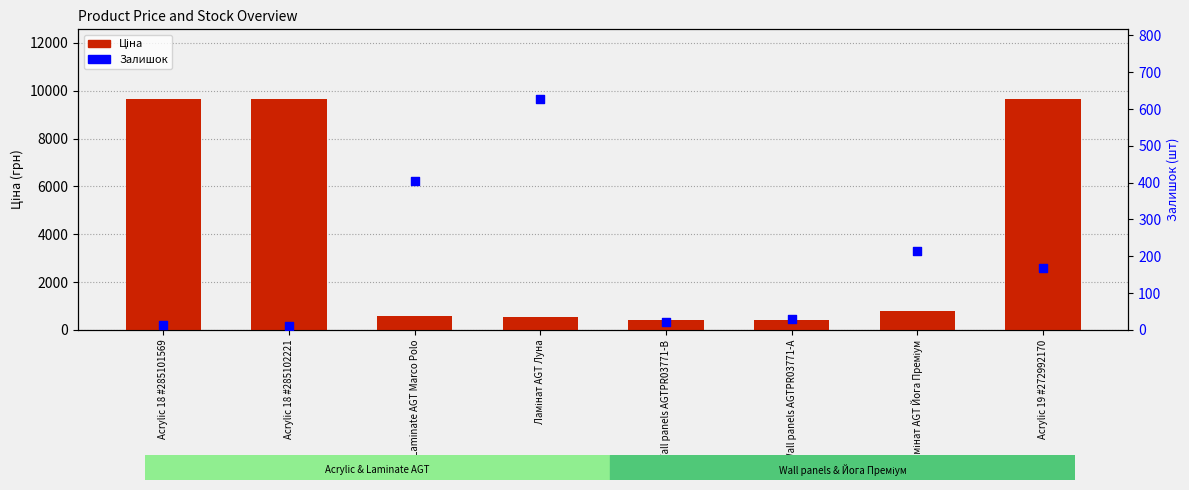

Which series contains the highest Y value?

Ціна